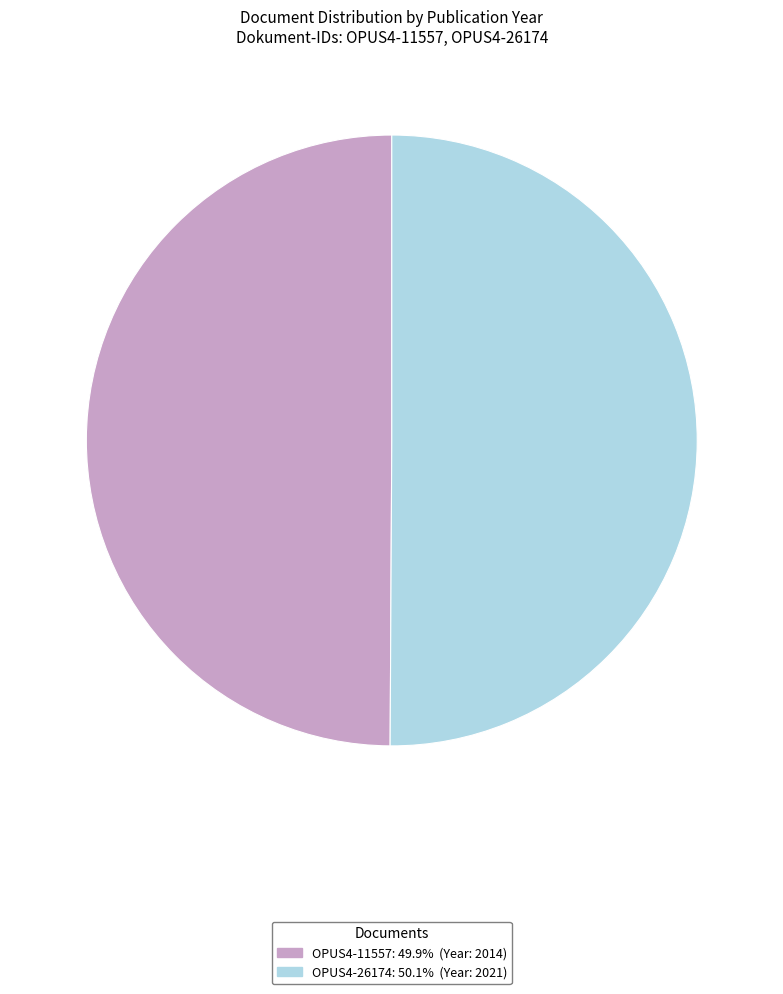

Count the number of slices in the pie.

2